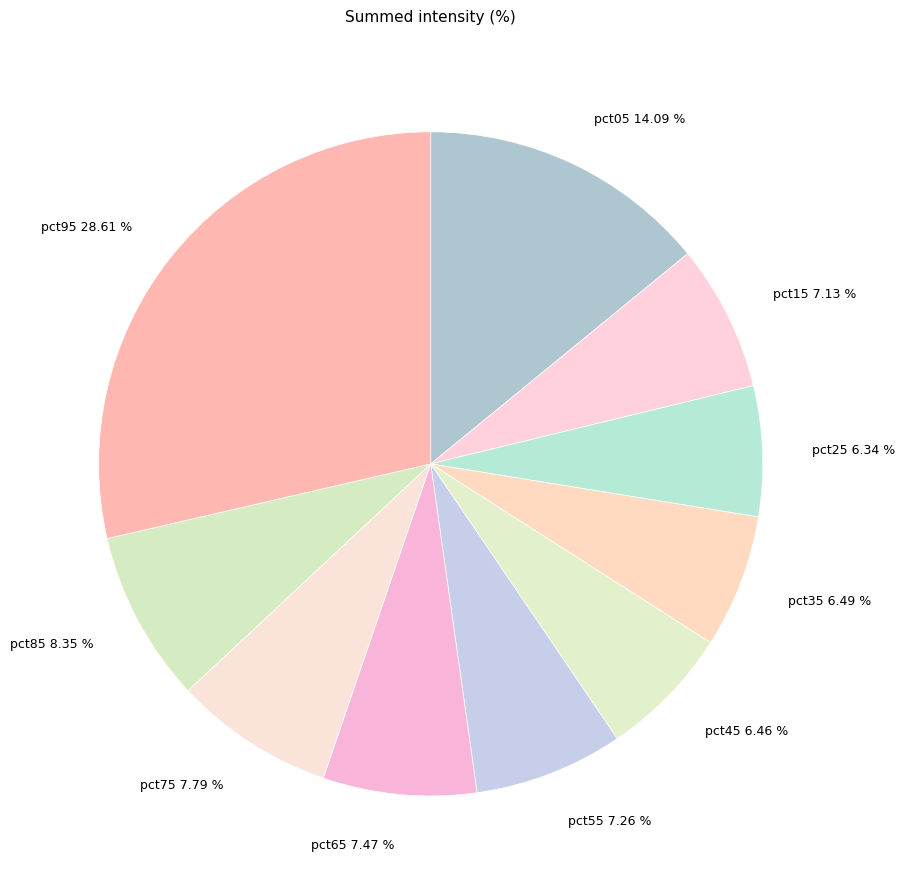

Is there any slice that represents more than half of the pie?

No